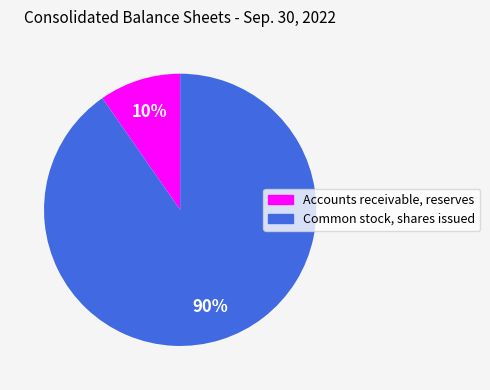

To the nearest percent, what is the average slice percentage?

50%